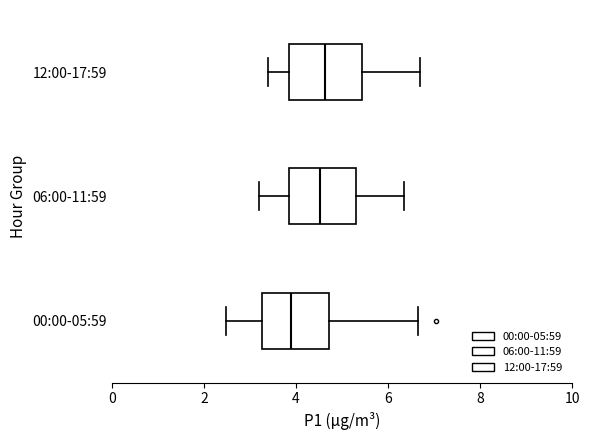

Where does the median line of the box for 12:00-17:59 sit on the x-axis? The values are not printed on the chart, so give them approximately, as read against the axis.

4.6